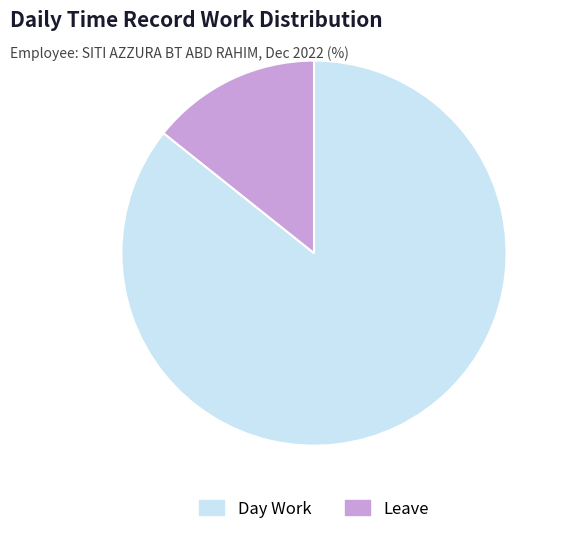

How many segments does this pie chart have?

2